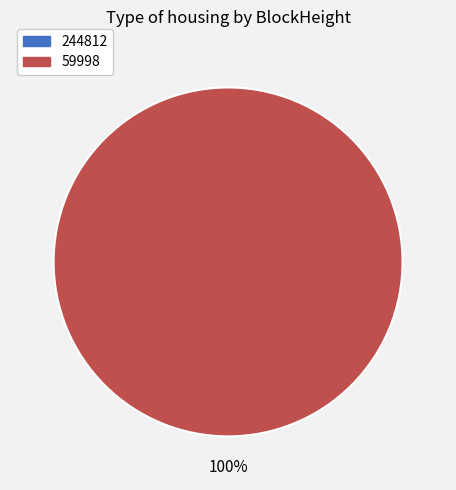

Is it true that 244812 is 0% of the pie?

True